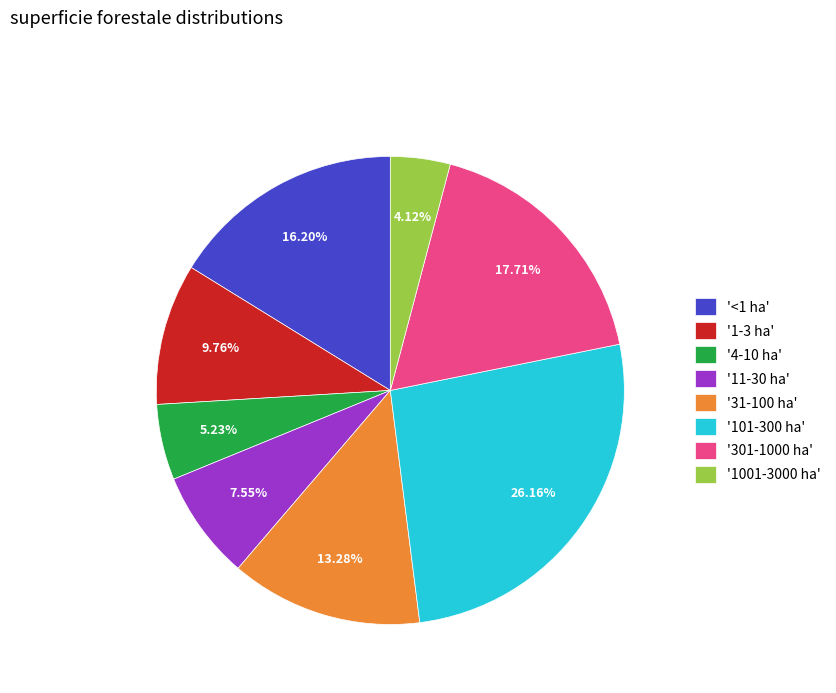

Is the sum of '1001-3000 ha' and '301-1000 ha' greater than half?

No